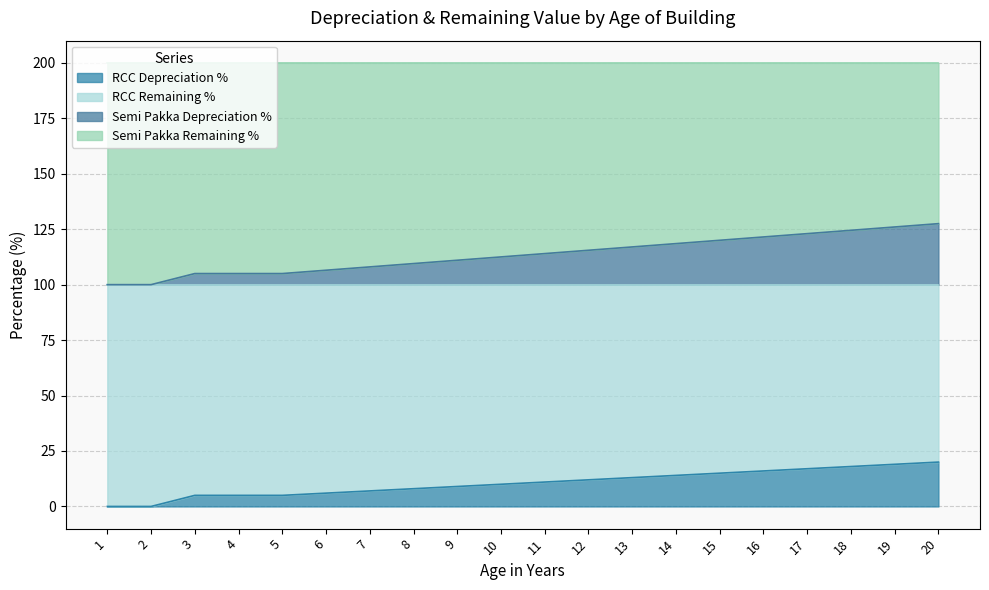

What is the total value across all series at 18?

200.0